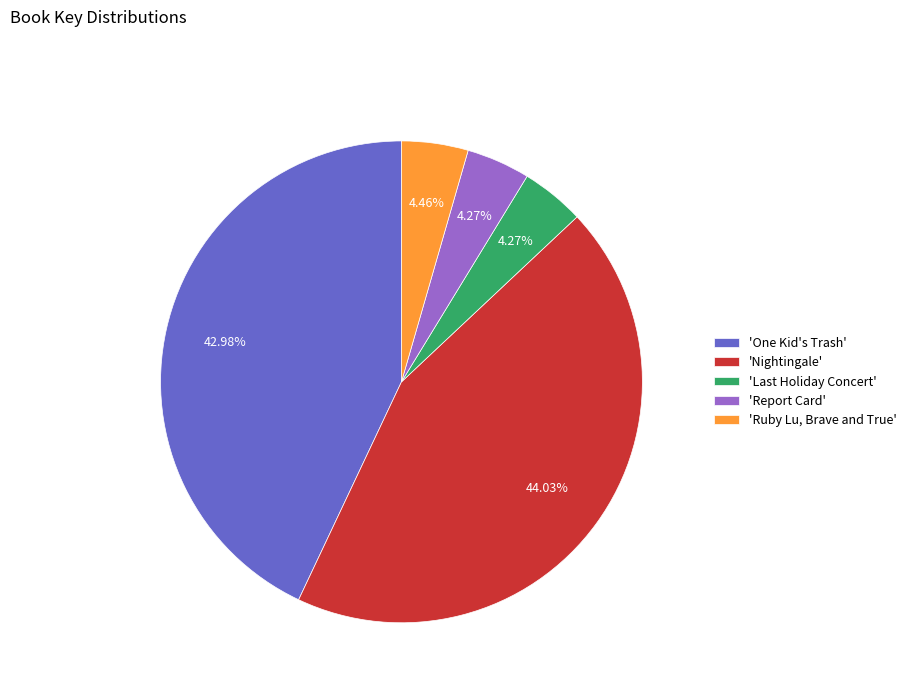

Which slice is the largest?

'Nightingale'